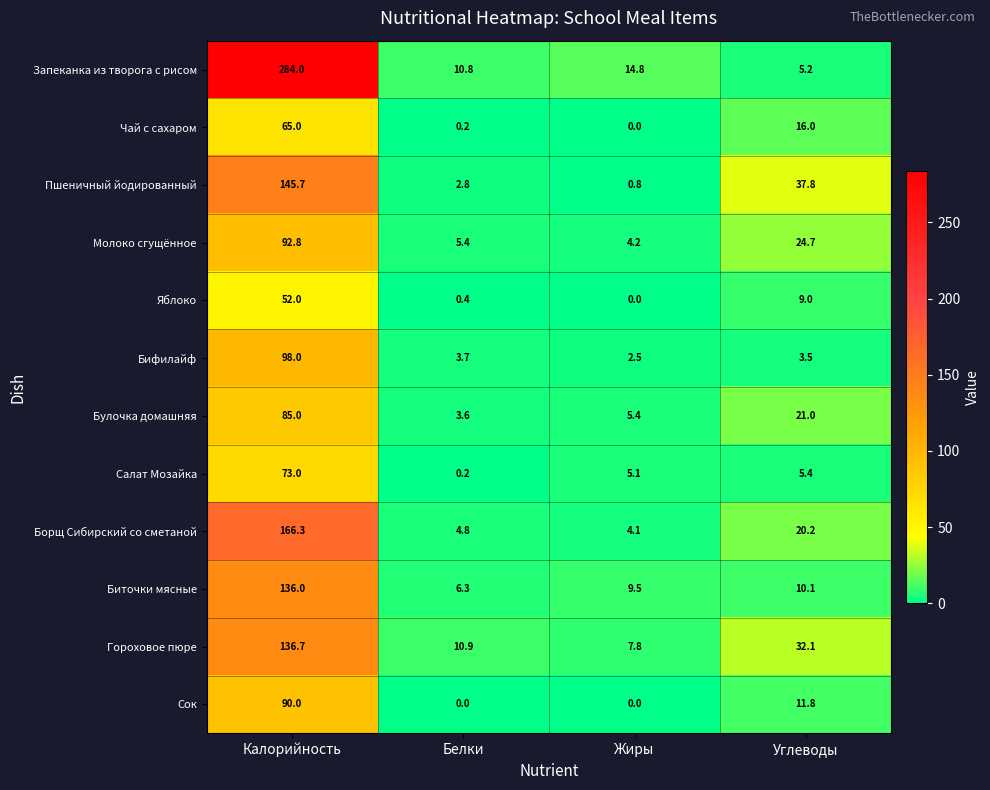

Rank the series by their maximum value, from lowest to highest.

Яблоко, Чай с сахаром, Салат Мозайка, Булочка домашняя, Сок, Молоко сгущённое, Бифилайф, Биточки мясные, Гороховое пюре, Пшеничный йодированный, Борщ Сибирский со сметаной, Запеканка из творога с рисом